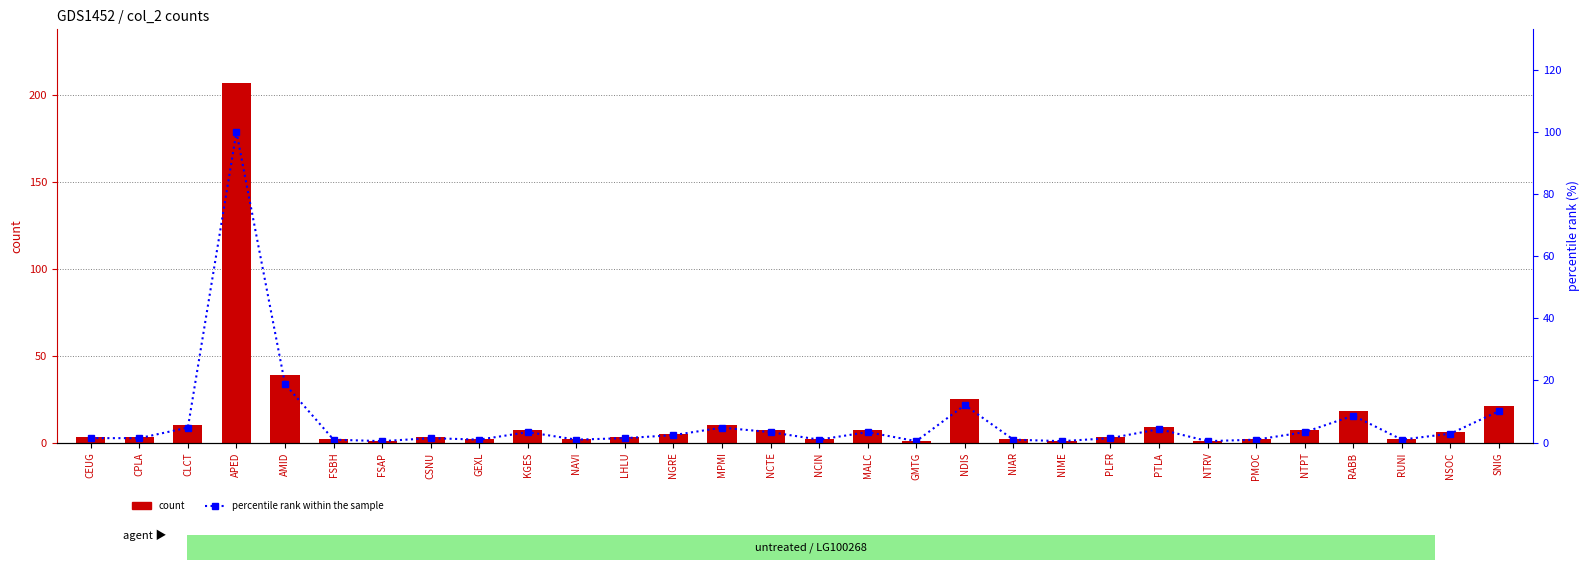

What is the average value of the percentile rank within the sample series?

6.6